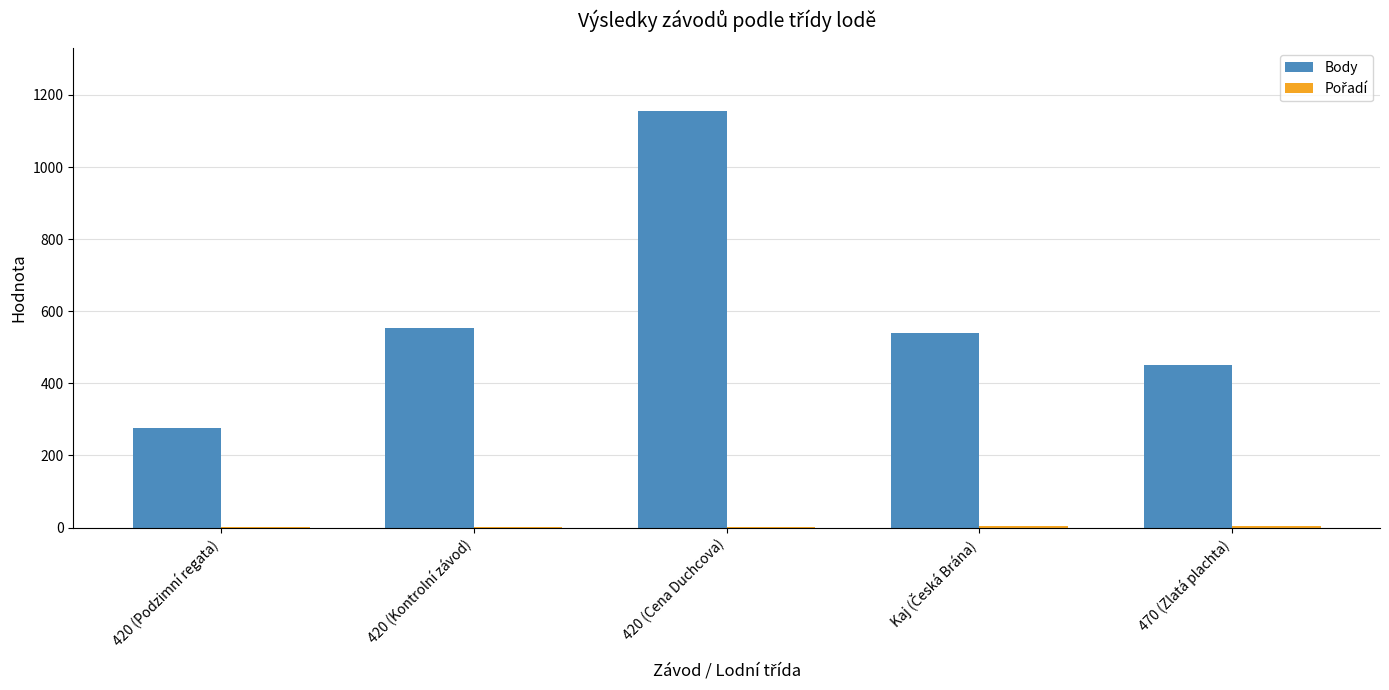

Which series has the largest total across all categories?

Body